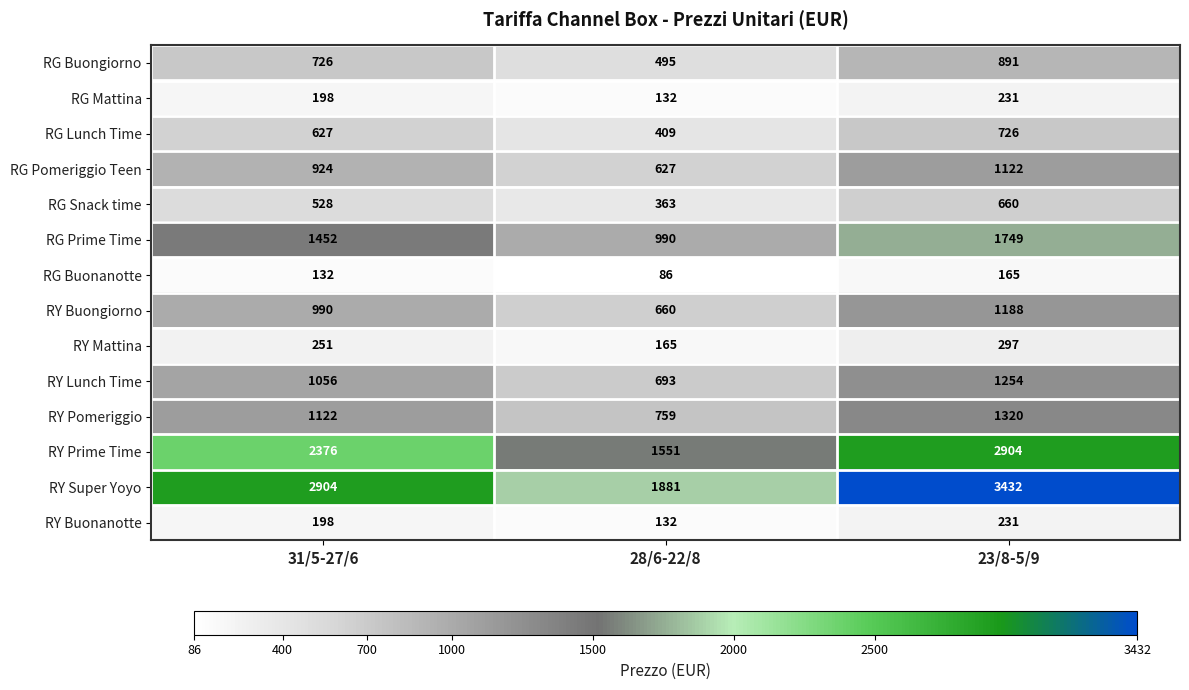

What is the sum of the RG Buonanotte values at 23/8-5/9 and 28/6-22/8?

251